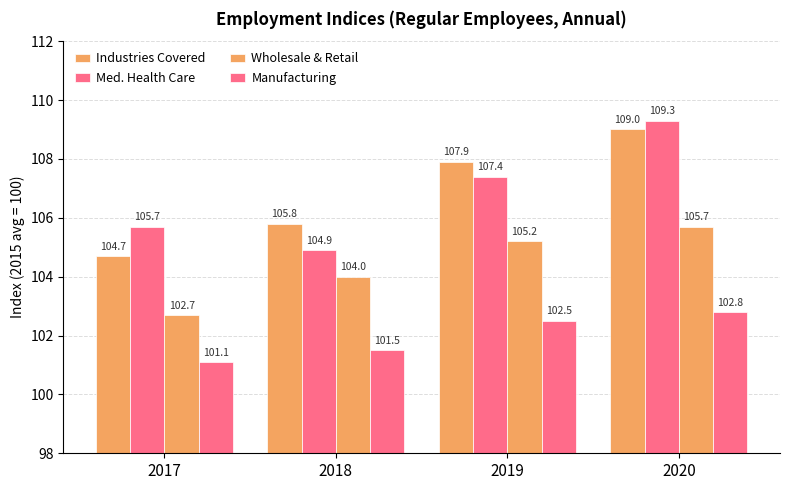

At which label is Med. Health Care closest to 107?

2019